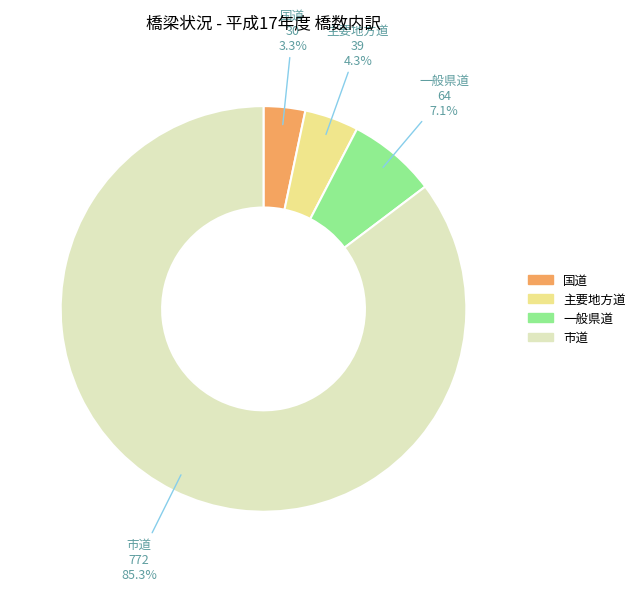

What is the smallest slice in the pie chart?

国道